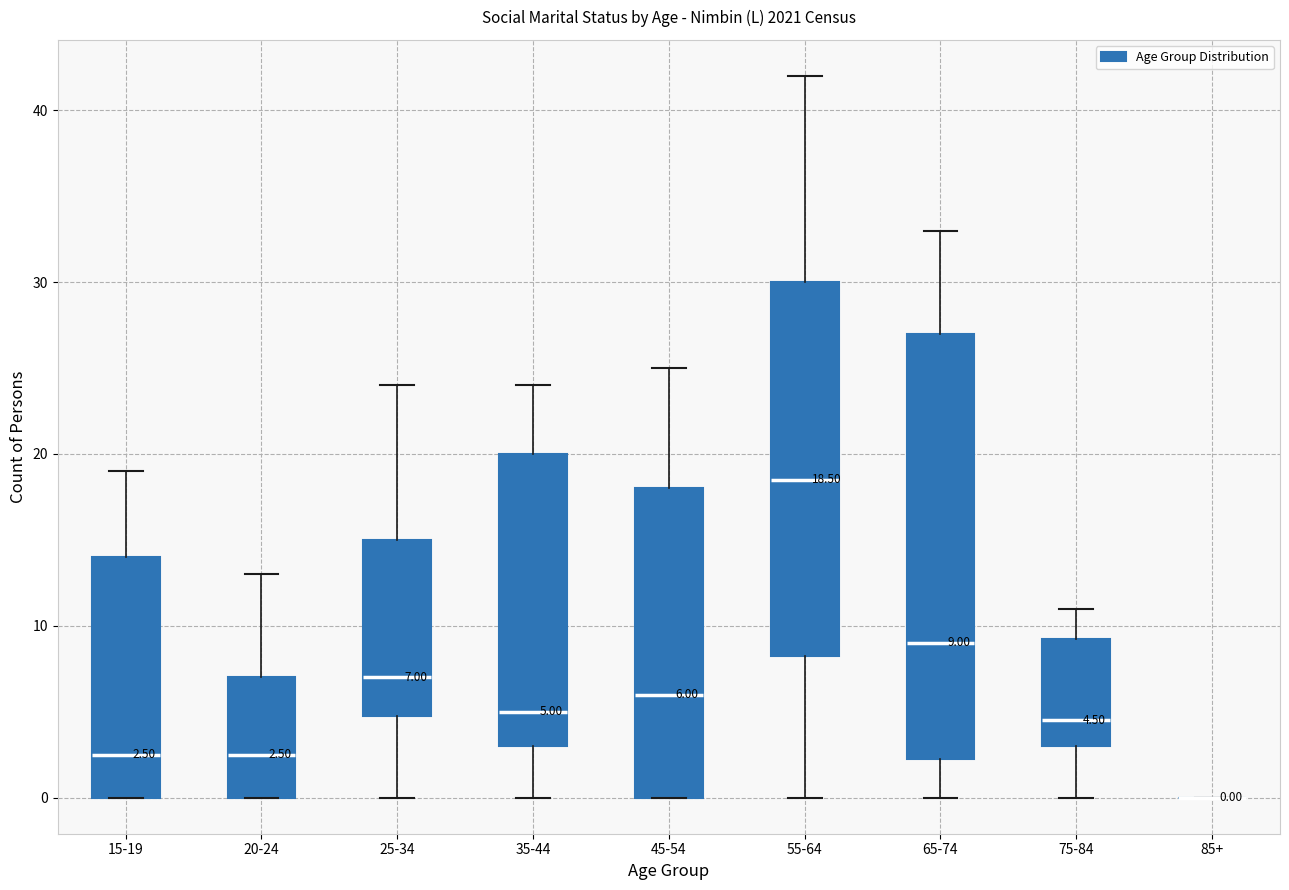

Which box is the tallest, from its lower edge to its upper edge?

65-74